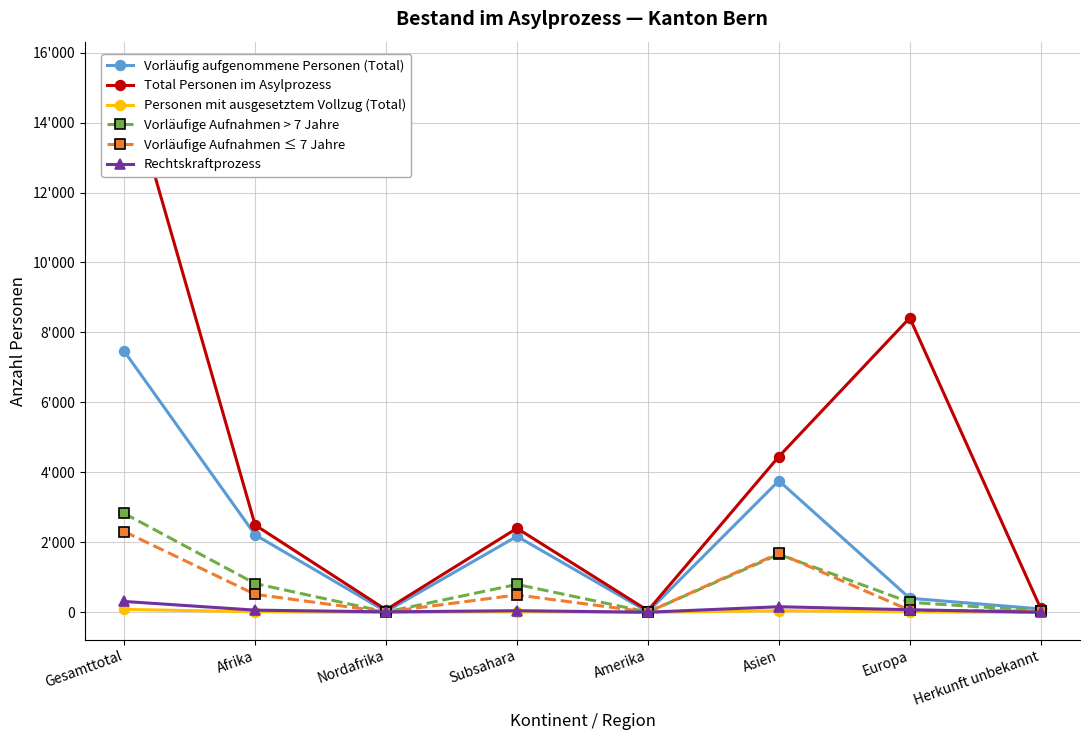

Which series has the largest total across all categories?

Total Personen im Asylprozess